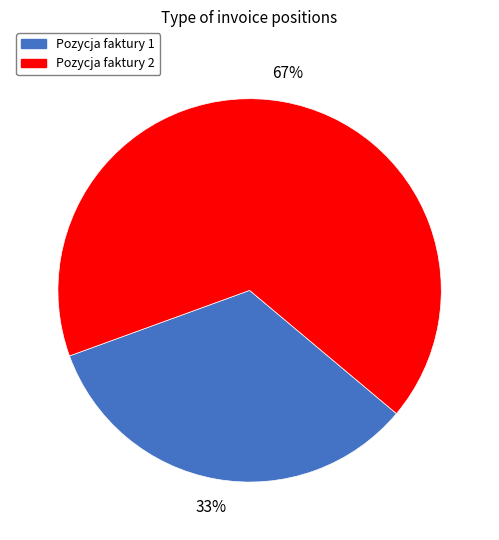

To the nearest percent, what is the average slice percentage?

50%